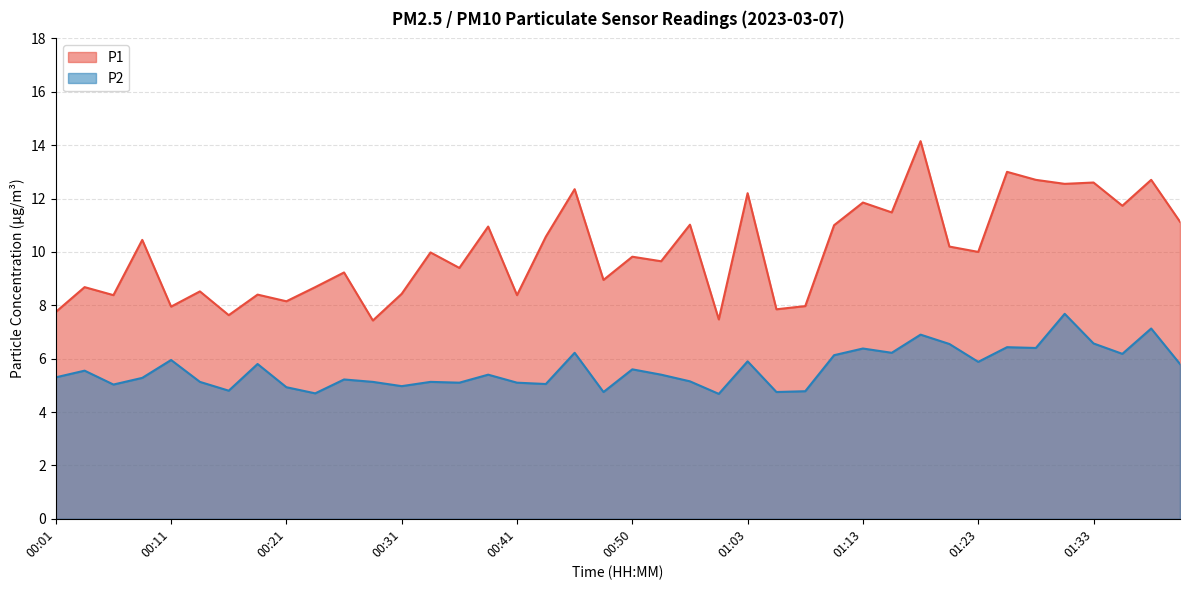

Rank the series by their maximum value, from highest to lowest.

P1, P2